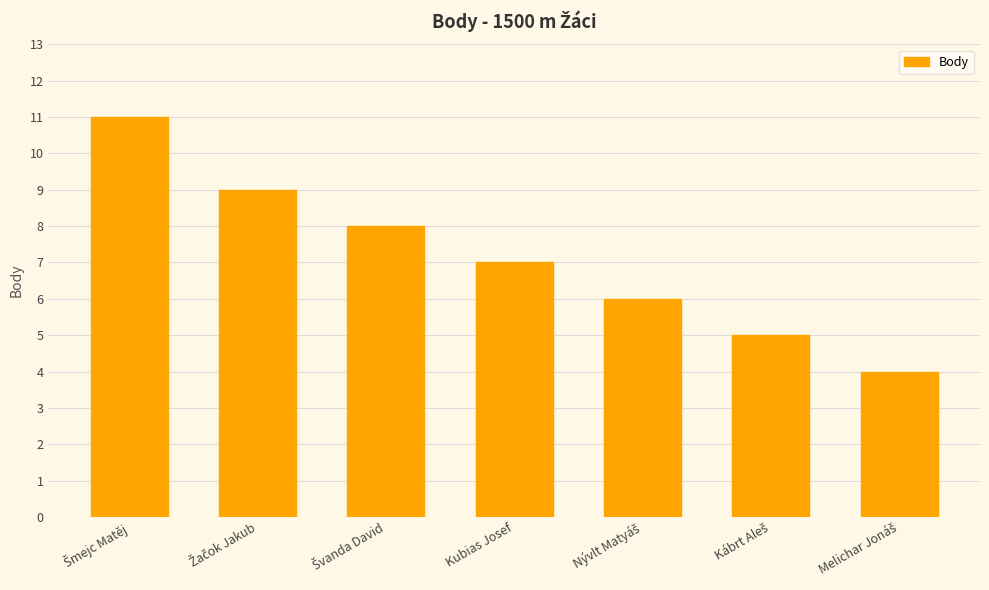

What is the greatest value displayed?

11